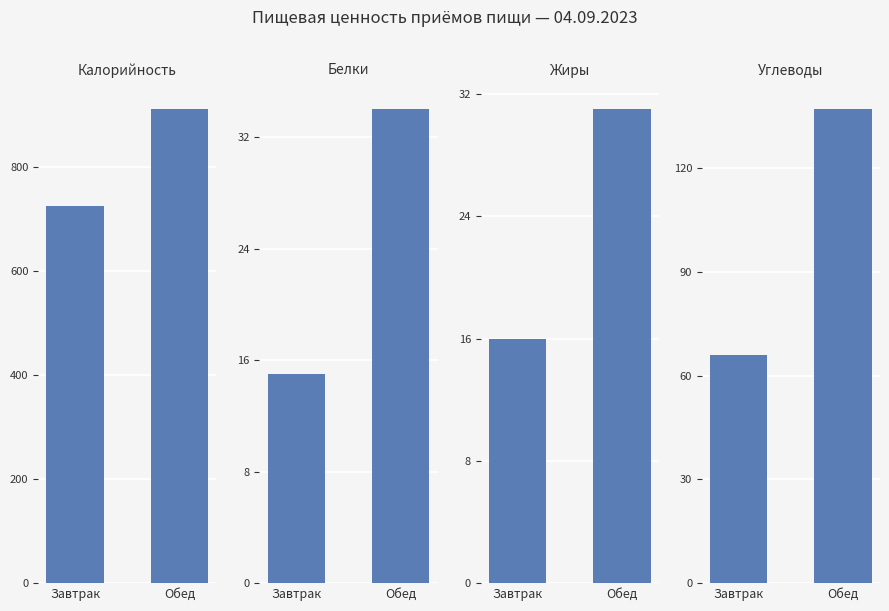

What position from the right is Завтрак?

2